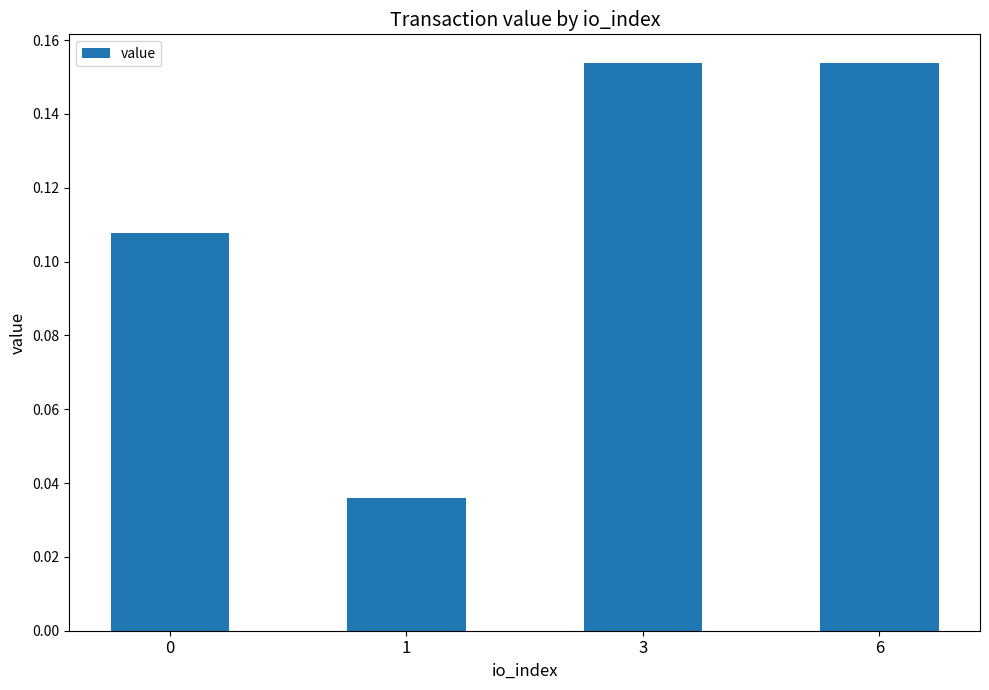

Are the bars horizontal?

No